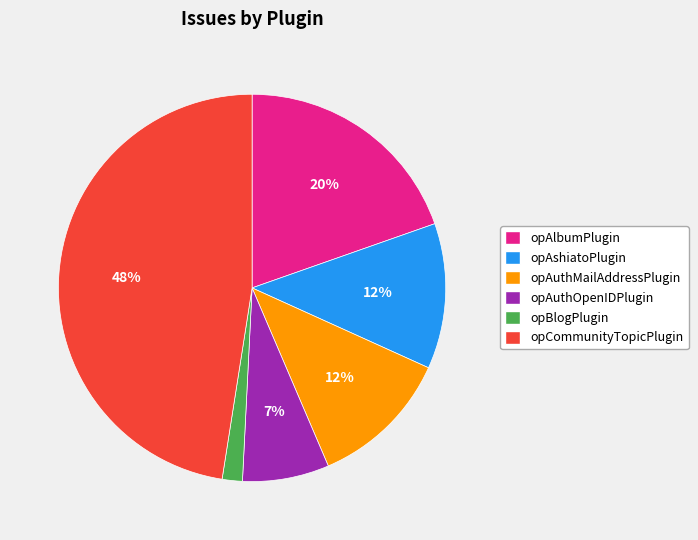

Which category has the biggest portion of the pie?

opCommunityTopicPlugin